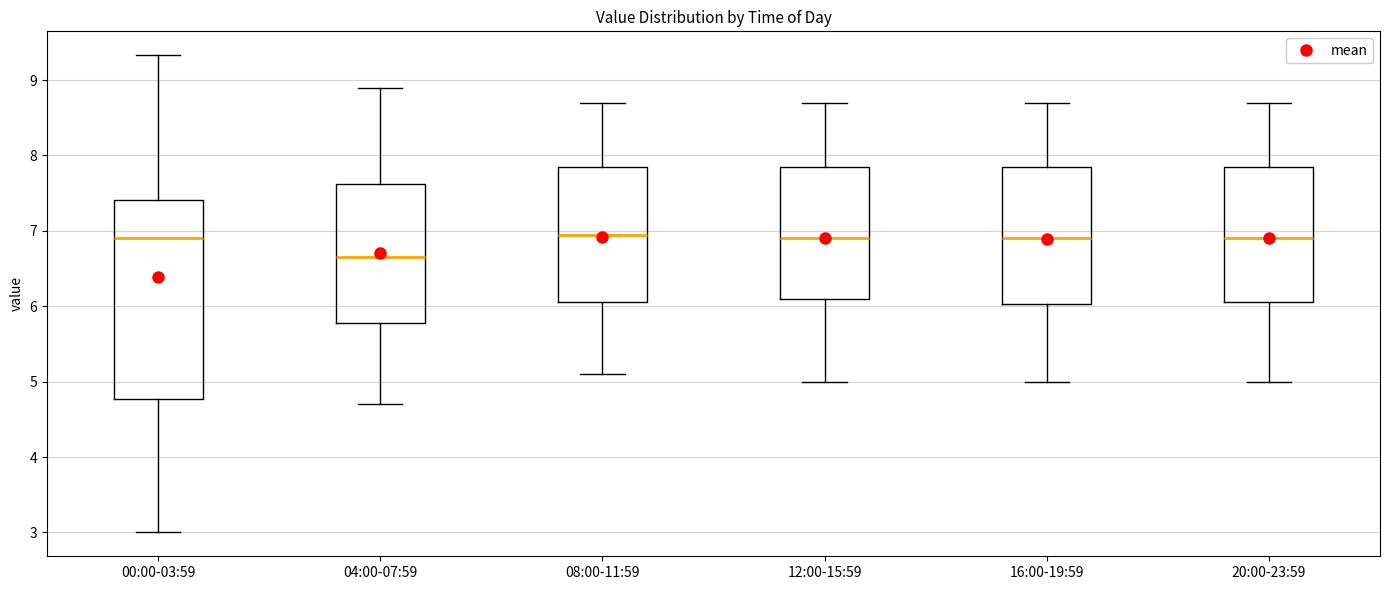

Reading left to right, transcribe this box plot: for each box, give where its median line is, the range the box spans, and where its two whiskers end, as read against the y-axis. The values are not printed on the chart, so give them approximately, as read against the axis.

00:00-03:59: median 6.9, box 4.8 to 7.4, whiskers 3.0 to 9.3
04:00-07:59: median 6.7, box 5.8 to 7.6, whiskers 4.7 to 8.9
08:00-11:59: median 7.0, box 6.1 to 7.9, whiskers 5.1 to 8.7
12:00-15:59: median 6.9, box 6.1 to 7.9, whiskers 5.0 to 8.7
16:00-19:59: median 6.9, box 6.0 to 7.9, whiskers 5.0 to 8.7
20:00-23:59: median 6.9, box 6.1 to 7.9, whiskers 5.0 to 8.7